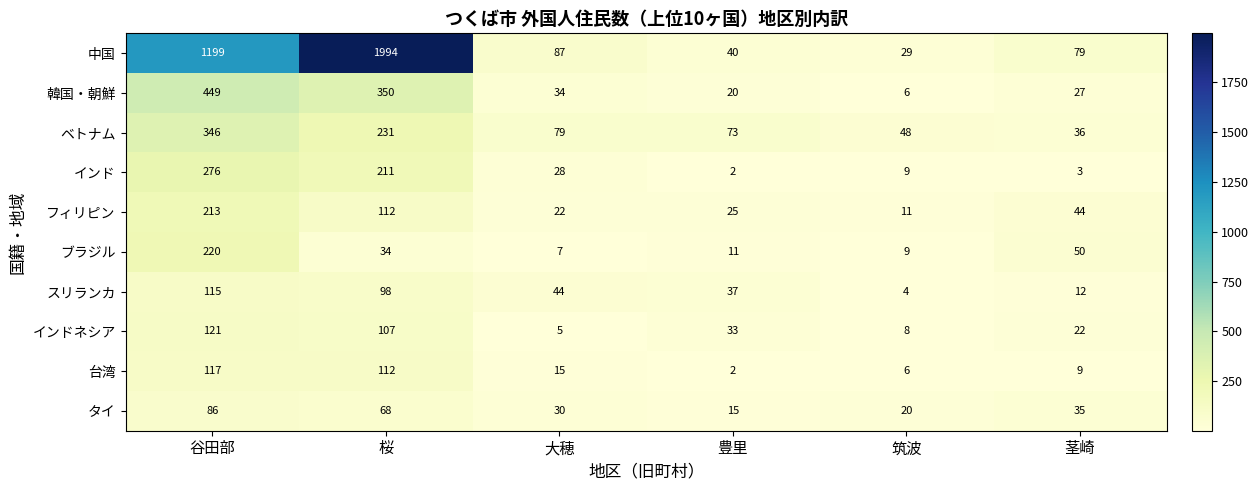

Between 豊里 and 筑波, which series saw the biggest shift?

スリランカ